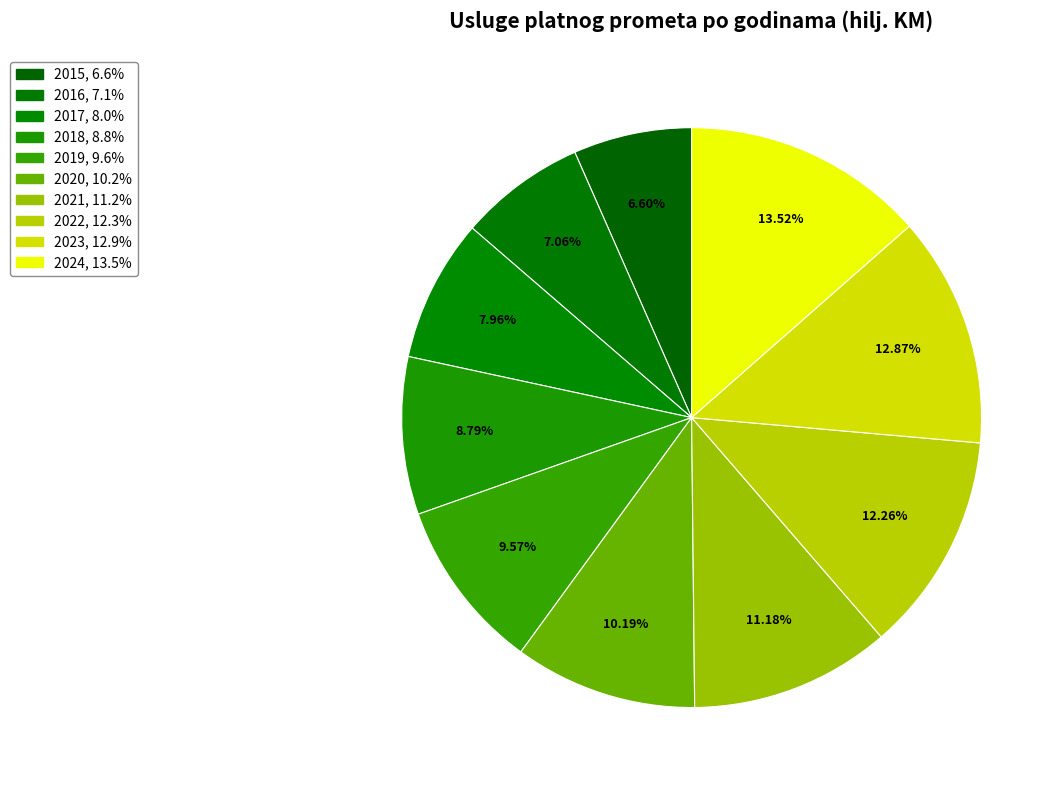

What percentage is NOT represented by 2017?

92.0%